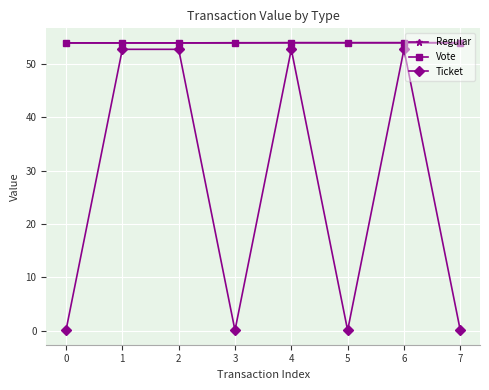

Which series has the largest range (max minus min)?

Ticket